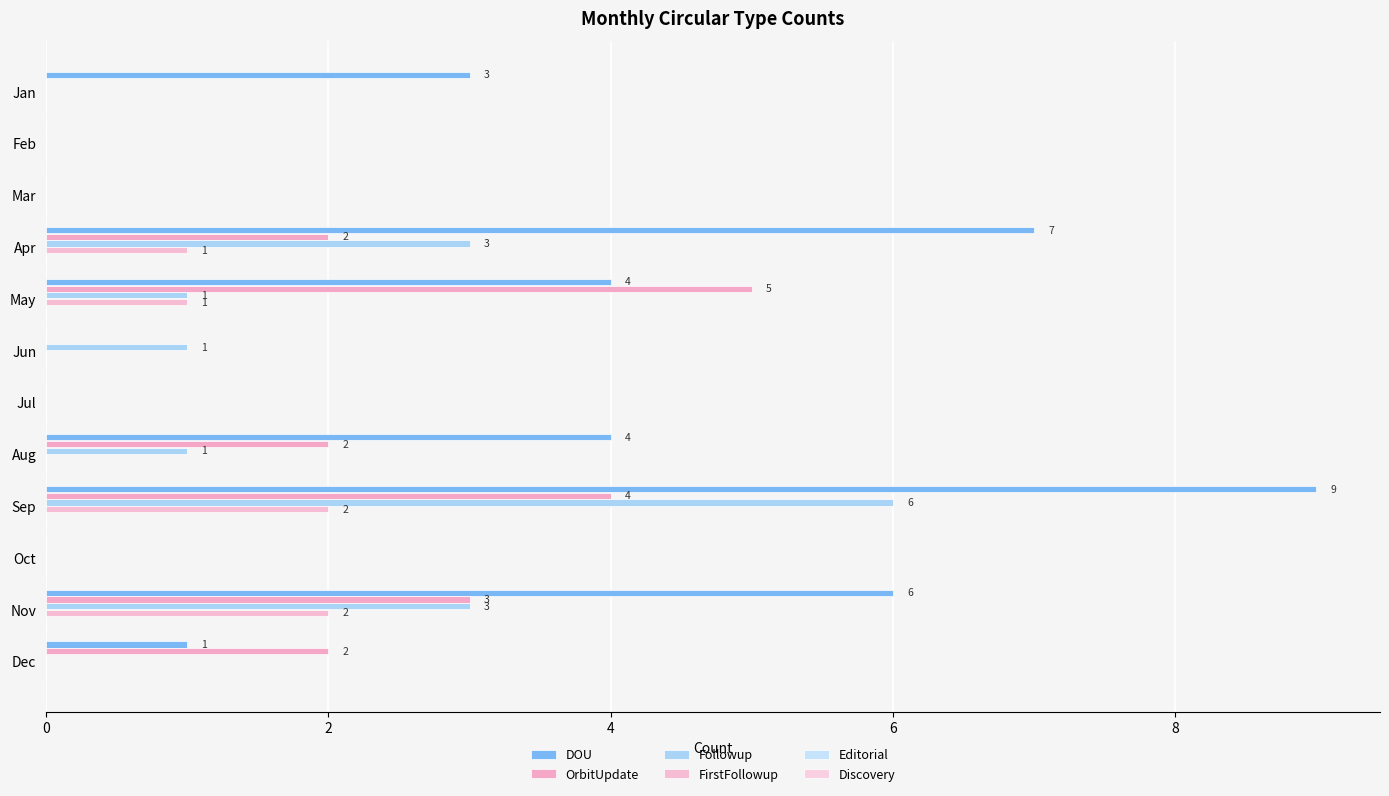

Count the FirstFollowup values in the range 0 to 1.

10